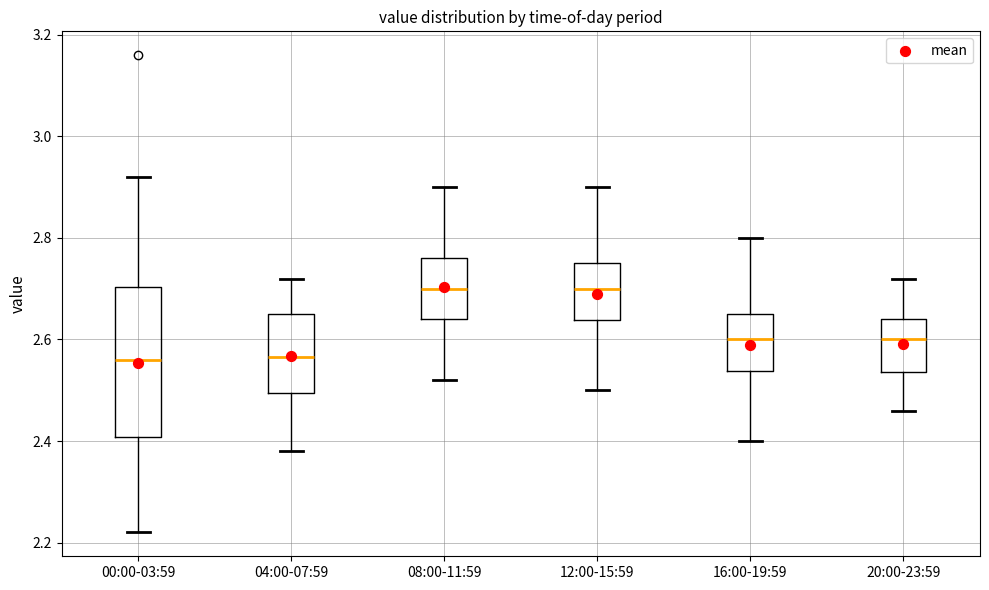

Reading left to right, transcribe this box plot: for each box, give where its median line is, the range the box spans, and where its two whiskers end, as read against the y-axis. The values are not printed on the chart, so give them approximately, as read against the axis.

00:00-03:59: median 2.56, box 2.40 to 2.70, whiskers 2.22 to 2.92
04:00-07:59: median 2.56, box 2.50 to 2.66, whiskers 2.38 to 2.72
08:00-11:59: median 2.70, box 2.64 to 2.76, whiskers 2.52 to 2.90
12:00-15:59: median 2.70, box 2.64 to 2.76, whiskers 2.50 to 2.90
16:00-19:59: median 2.60, box 2.54 to 2.66, whiskers 2.40 to 2.80
20:00-23:59: median 2.60, box 2.54 to 2.64, whiskers 2.46 to 2.72